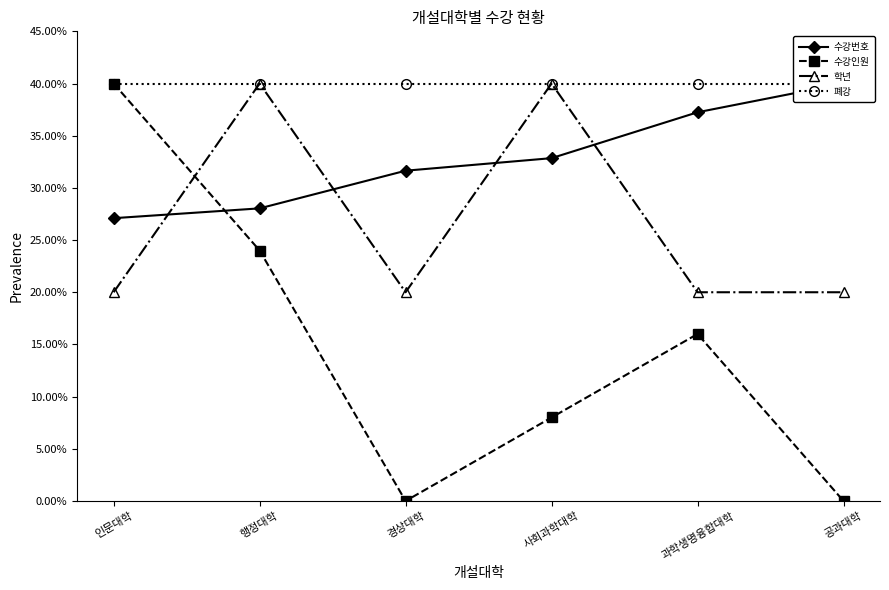

What is the total value across all series at 과학생명융합대학?

1.1